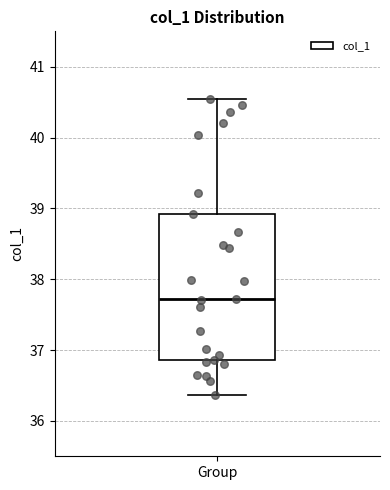

Read this box plot against the y-axis: the position of the median line, the range covered by the box, and the ends of both whiskers. The values are not printed on the chart, so give them approximately, as read against the axis.

median 37.7, box 36.9 to 38.9, whiskers 36.4 to 40.5